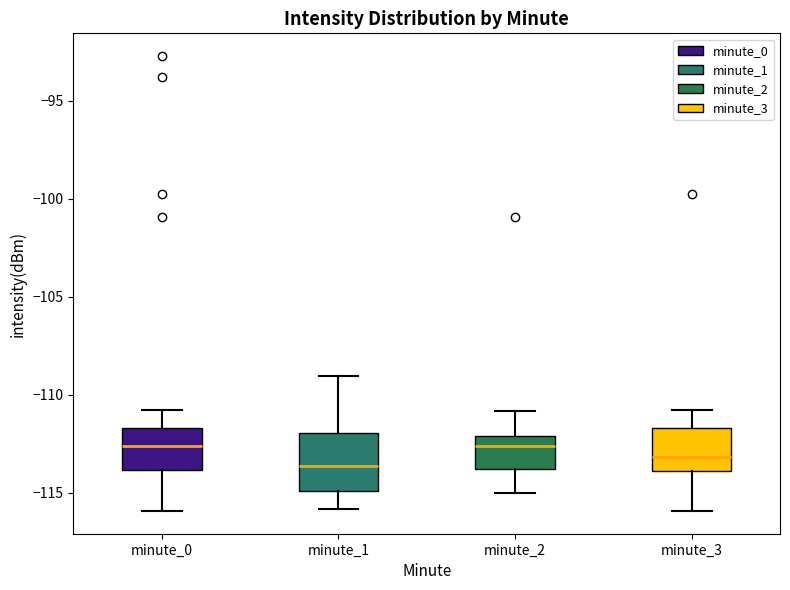

Where is the lower edge of the box for minute_2 on the y-axis? The values are not printed on the chart, so give them approximately, as read against the axis.

-114.0